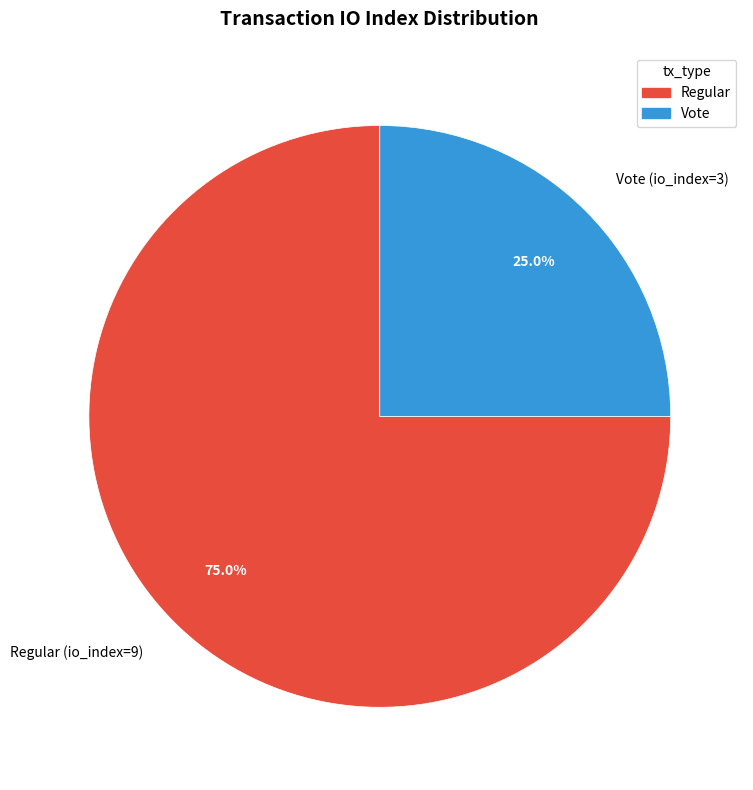

What percentage is the Vote (io_index=3) slice, to the nearest percent?

25%